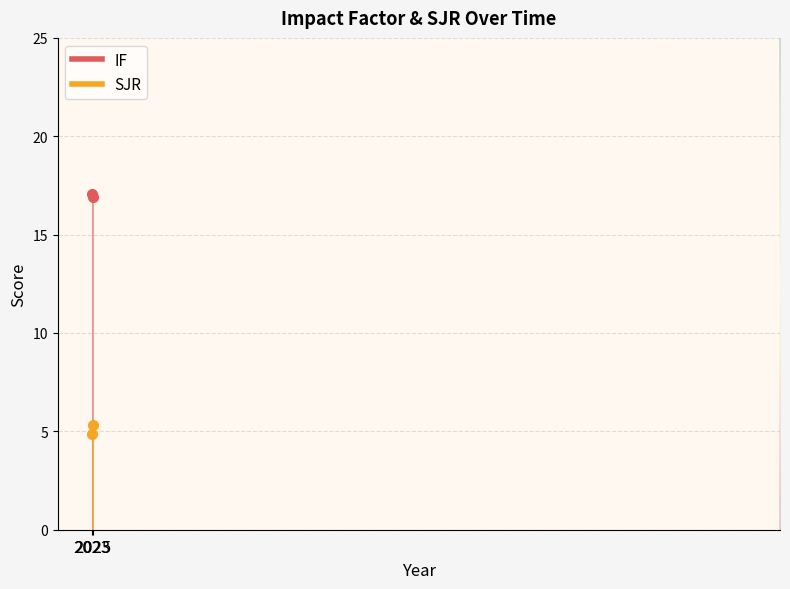

True or false: SJR and IF cross at least once.

False